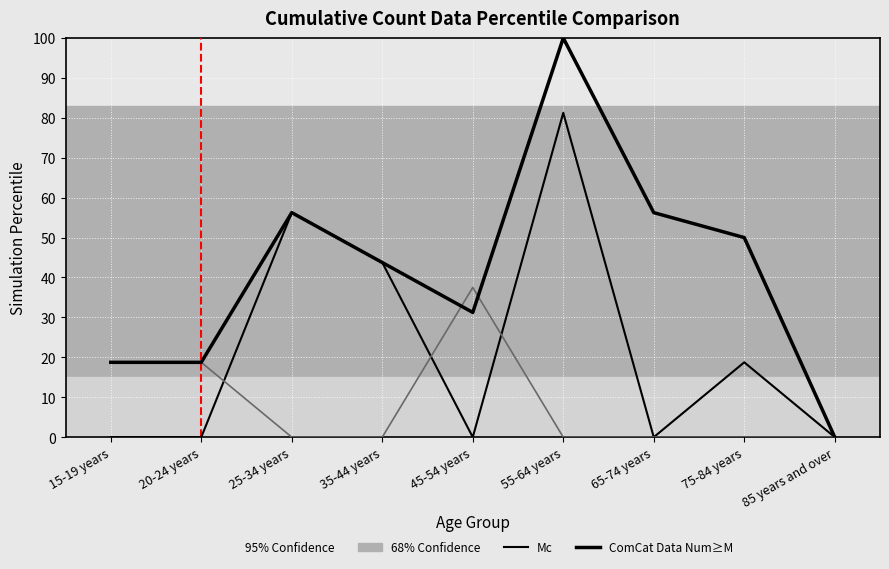

Is this an area chart (filled region under the line)?

No